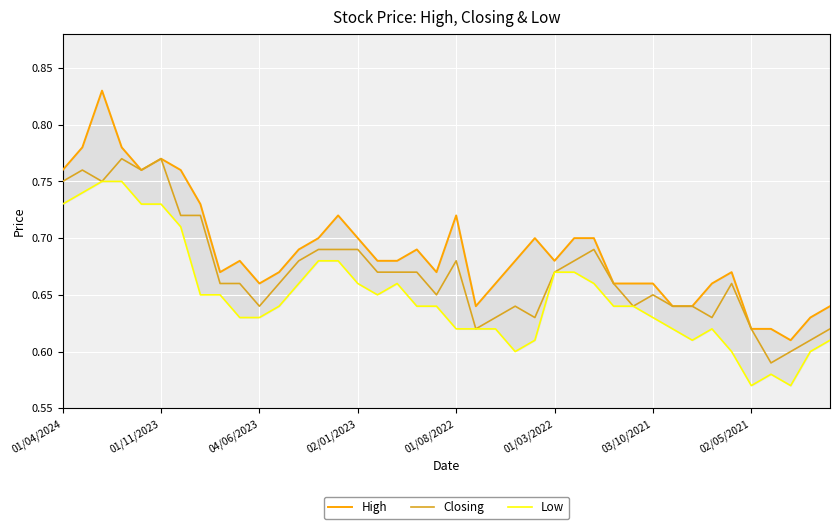

Rank the series by their average value, from highest to lowest.

High, Closing, Low